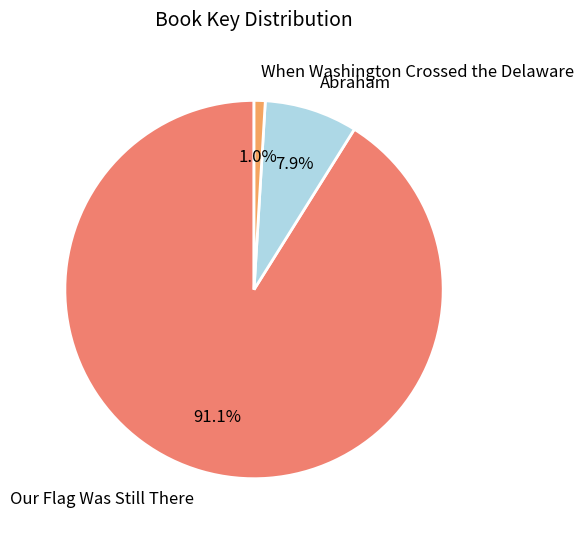

Is Our Flag Was Still There the majority of the pie?

Yes